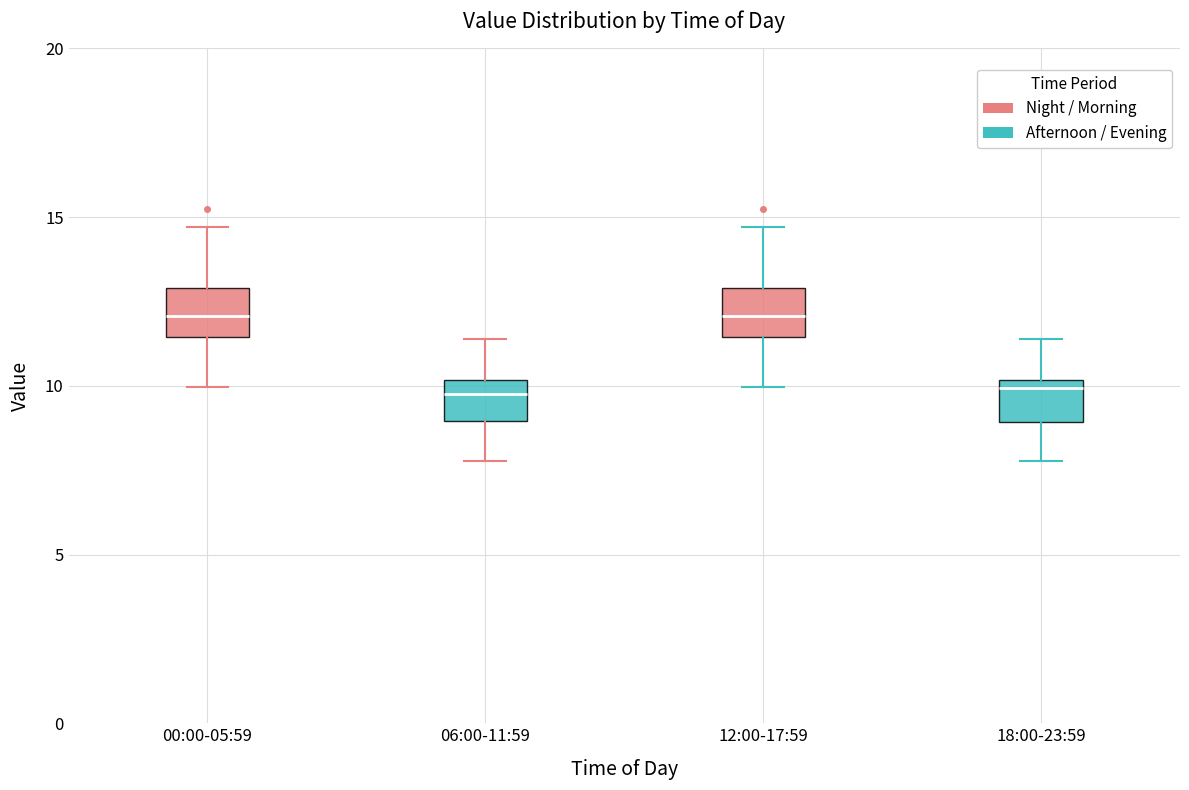

Reading left to right, read every box against the y-axis: the position of its median line, the range the box covers, and the ends of its whiskers. The values are not printed on the chart, so give them approximately, as read against the axis.

00:00-05:59: median 12.0, box 11.5 to 13.0, whiskers 10.0 to 14.5
06:00-11:59: median 10.0 (just below the box's upper edge), box 9.0 to 10.0, whiskers 8.0 to 11.5
12:00-17:59: median 12.0, box 11.5 to 13.0, whiskers 10.0 to 14.5
18:00-23:59: median 10.0 (just below the box's upper edge), box 9.0 to 10.0, whiskers 8.0 to 11.5